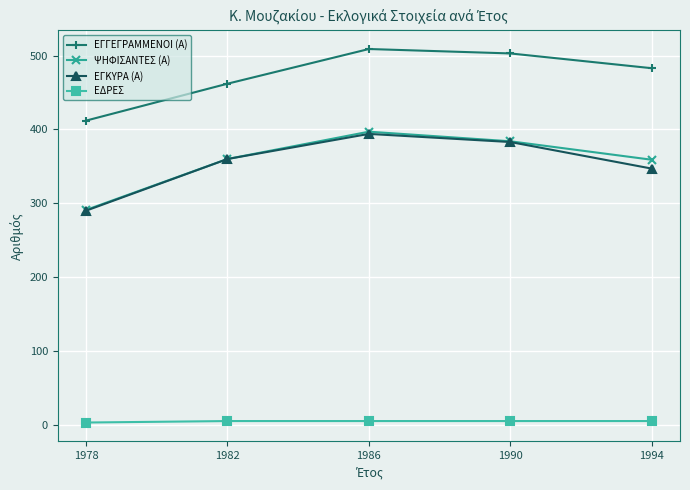

True or false: ΕΓΓΕΓΡΑΜΜΕΝΟΙ (Α) has a value of 509 at 1986.

True